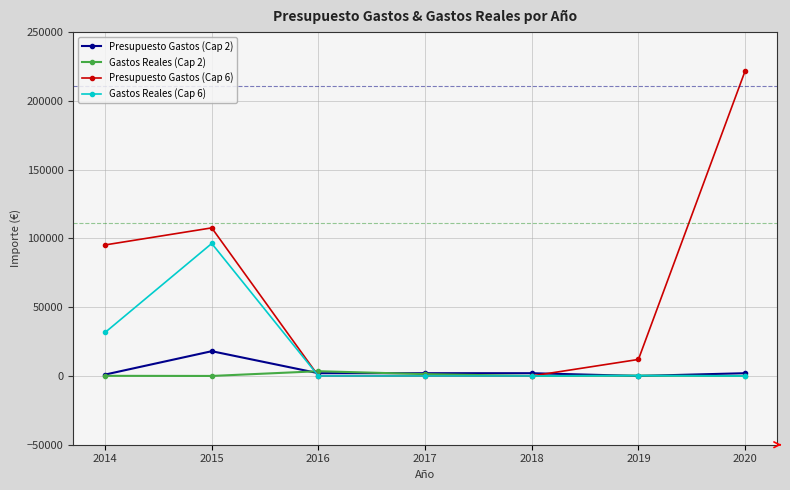

What is the highest value of the Gastos Reales (Cap 6) series?

96319.2